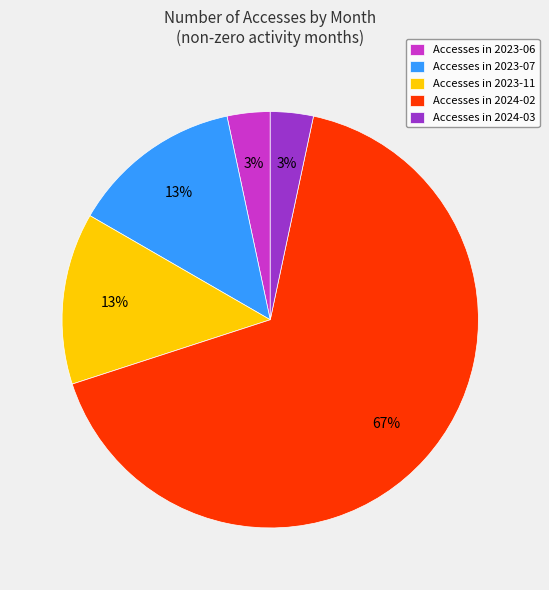

How many segments does this pie chart have?

5